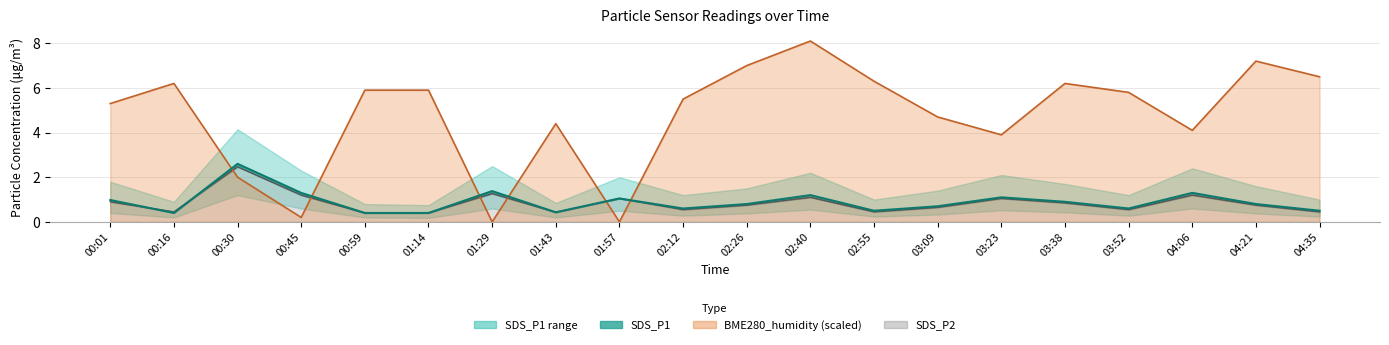

What is the average value of the SDS_P2 series?

0.8